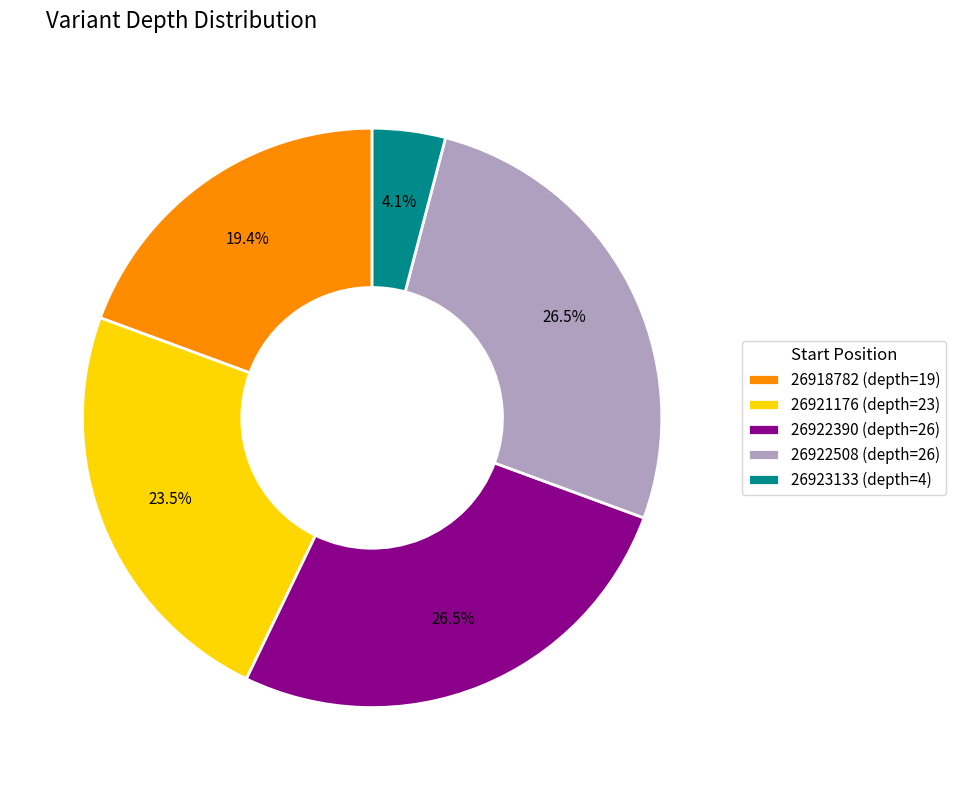

To the nearest percent, what is the difference between the largest and smallest slice percentages?

22%